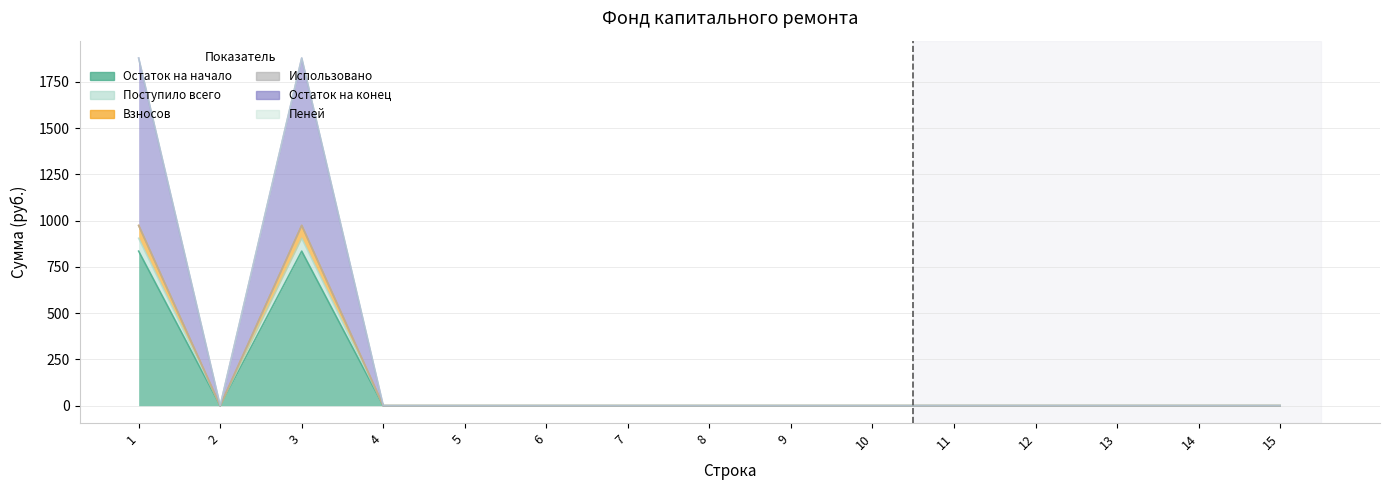

Between 4 and 14, which series saw the biggest shift?

Остаток на начало